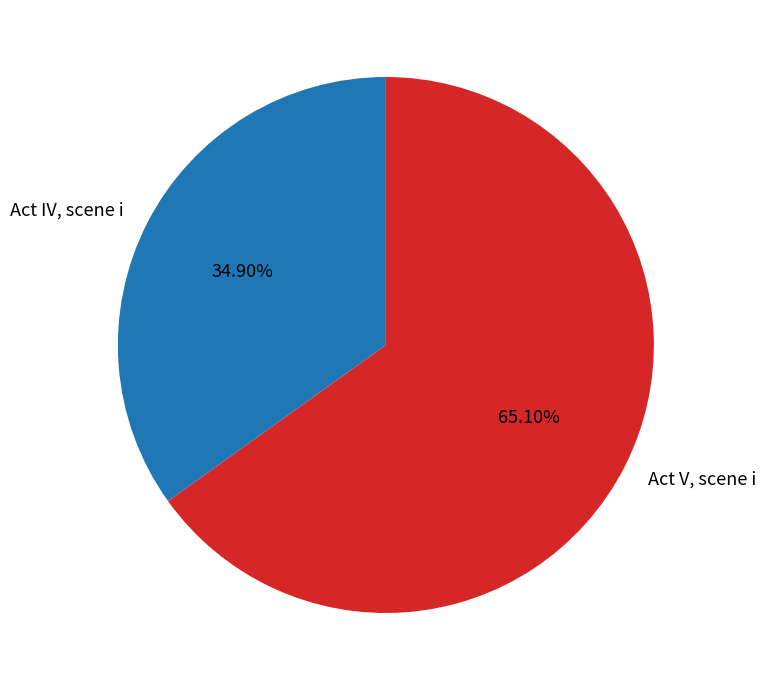

How many segments does this pie chart have?

2